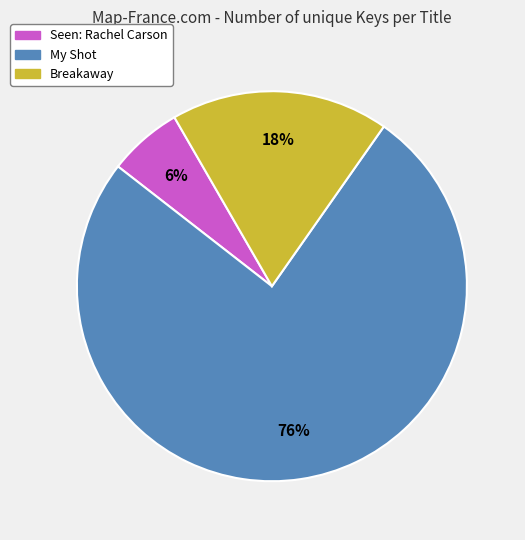

True or false: Breakaway accounts for 10% of the total.

False